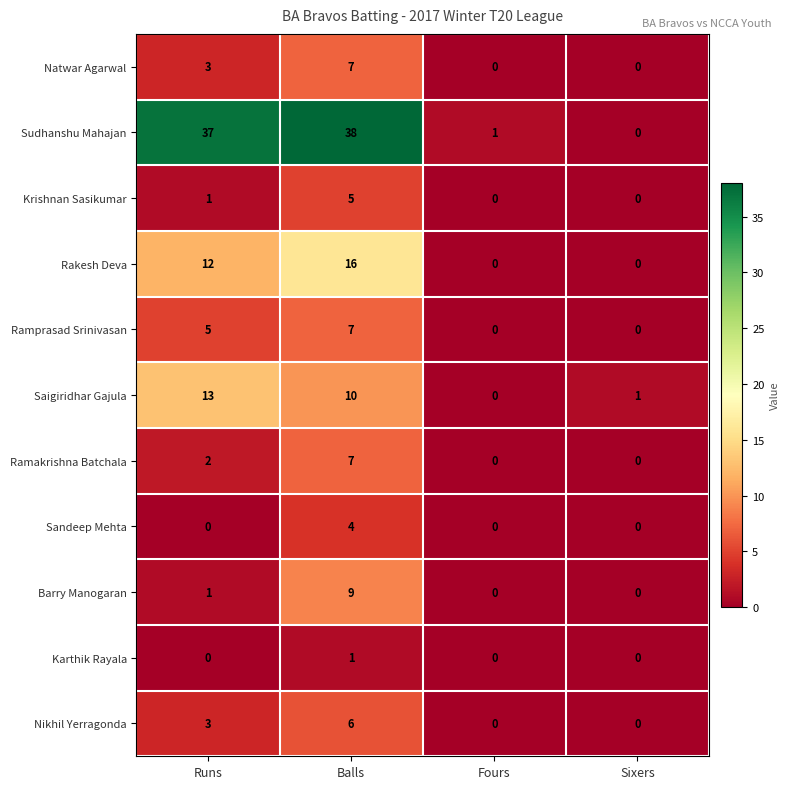

The Ramakrishna Batchala series shows 0 at Sixers. True or false?

True